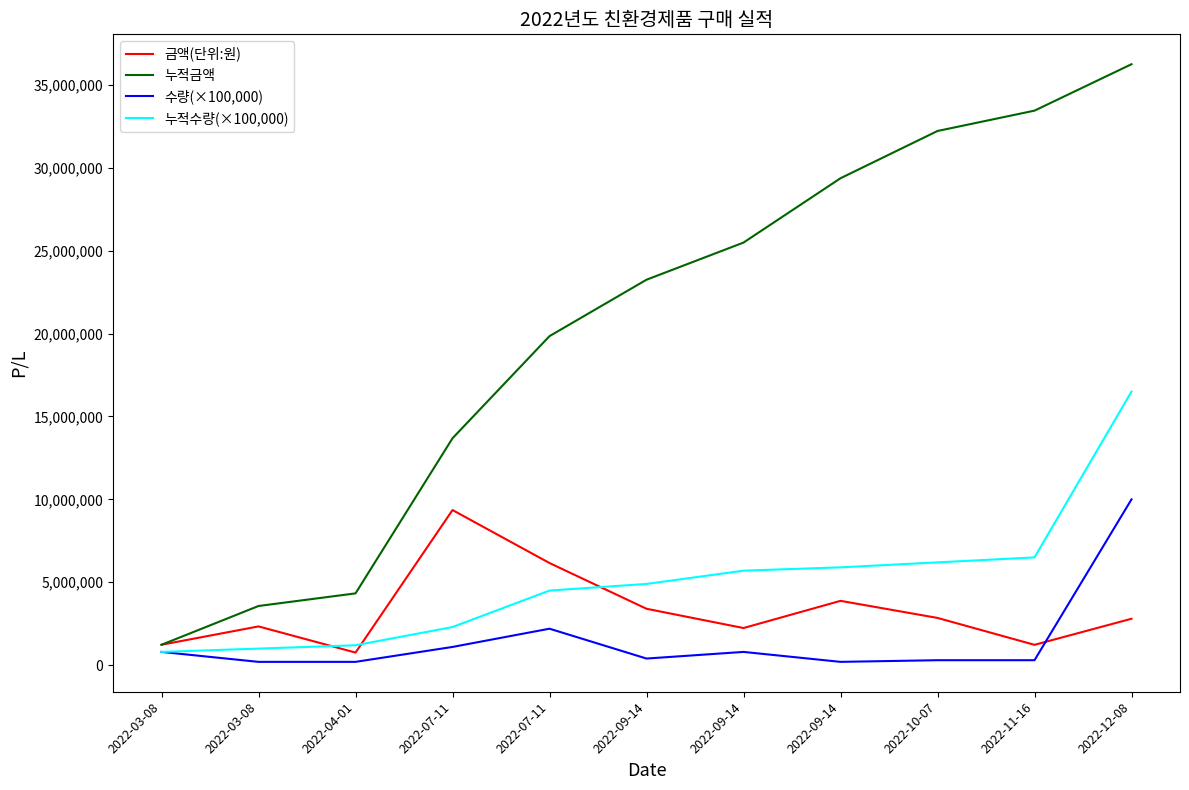

Does the chart display data point markers on the line(s)?

No